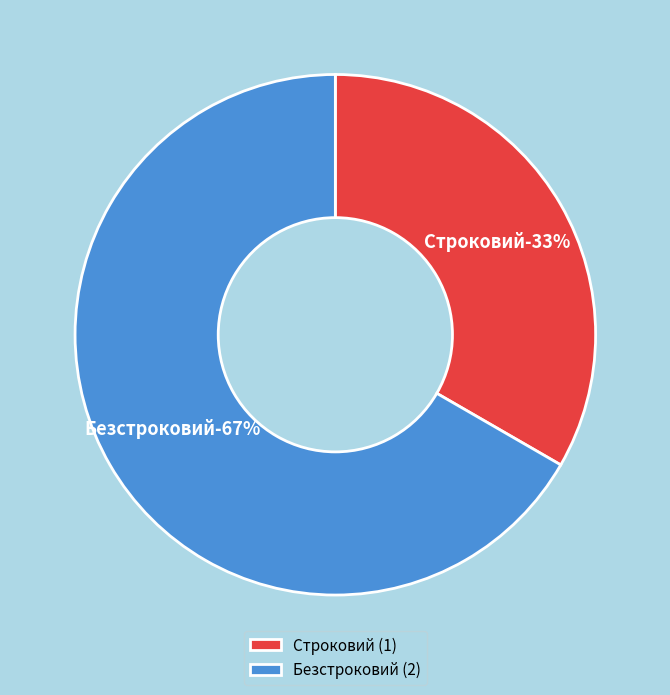

Is there any slice that represents more than half of the pie?

Yes